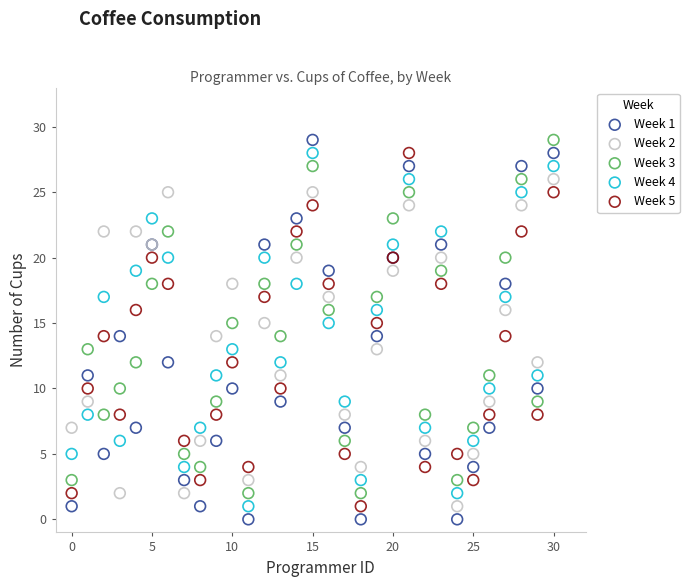

What are all the series names shown in the legend?

Week 1, Week 2, Week 3, Week 4, Week 5